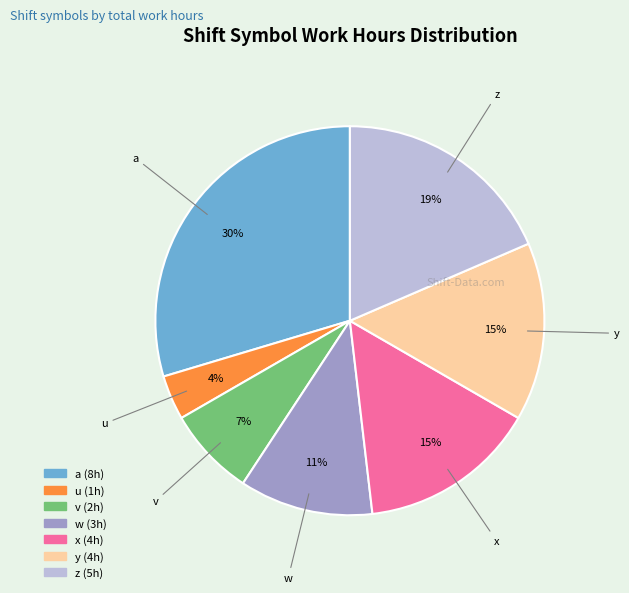

The v slice represents 7% of the pie. True or false?

True